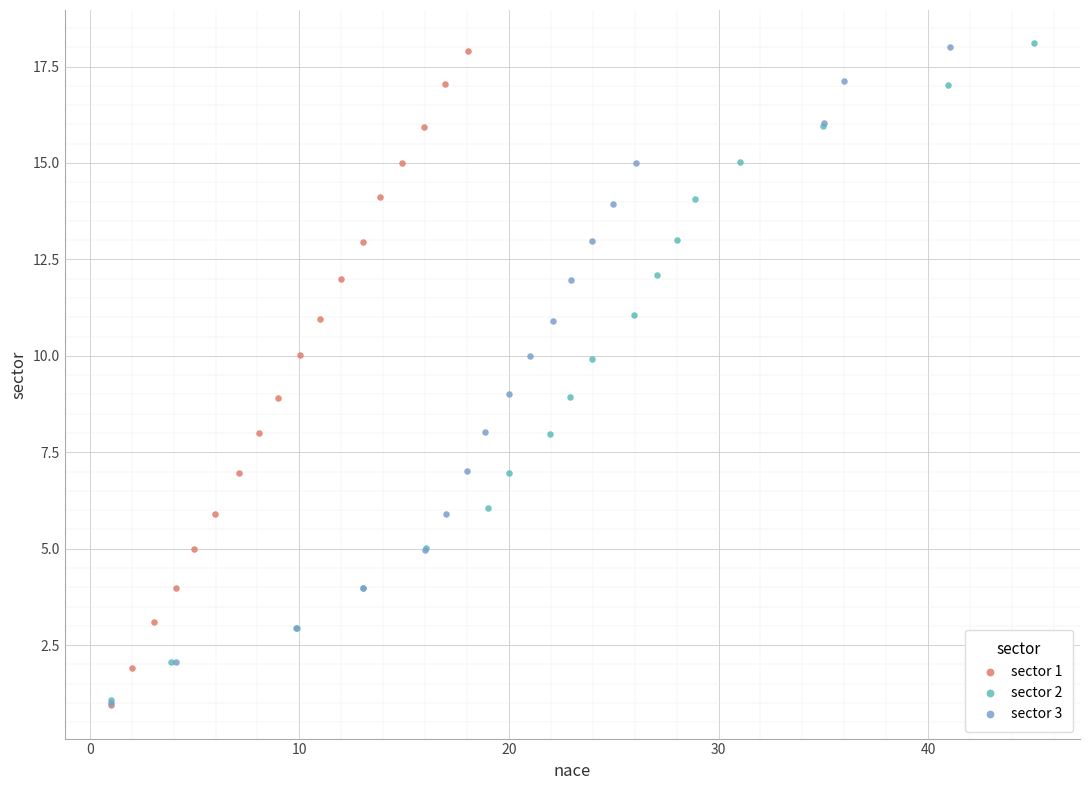

What are all the series names shown in the legend?

sector 1, sector 2, sector 3